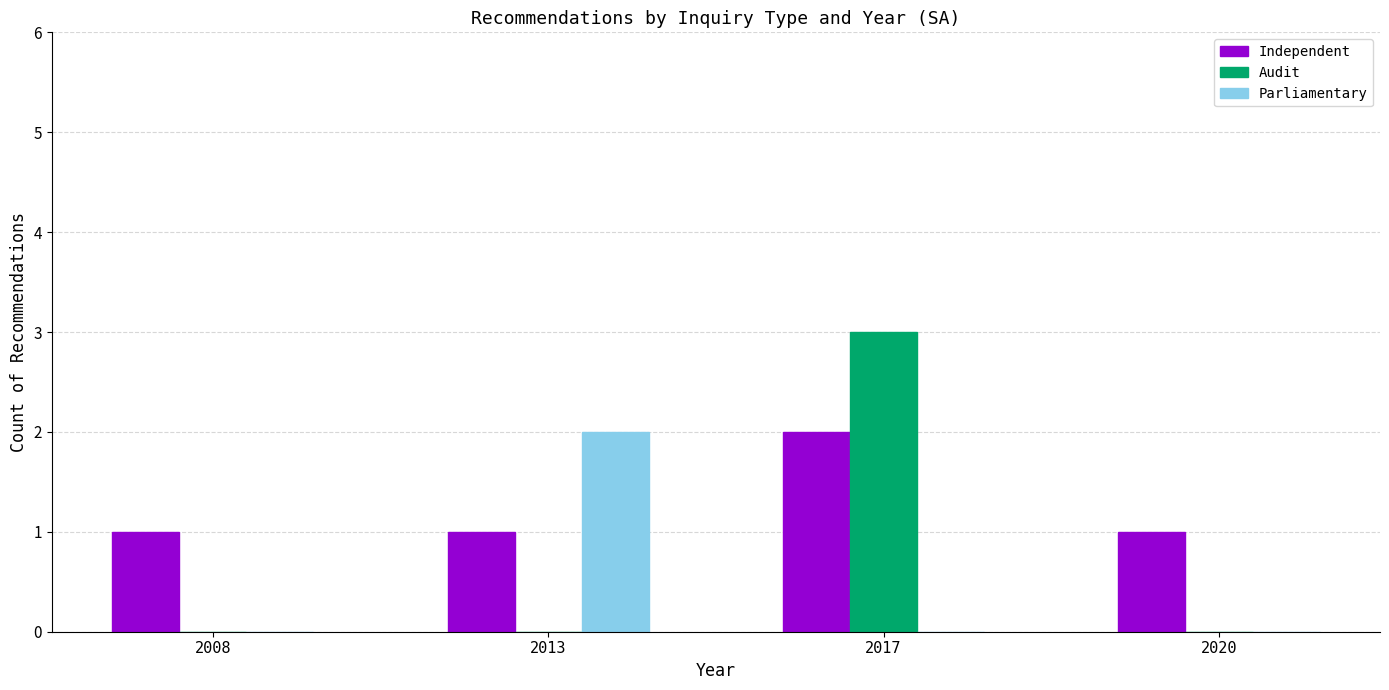

Reading left to right, list all the values displayed in this chart.

Independent: 1	1	2	1
Audit: 0	0	3	0
Parliamentary: 0	2	0	0